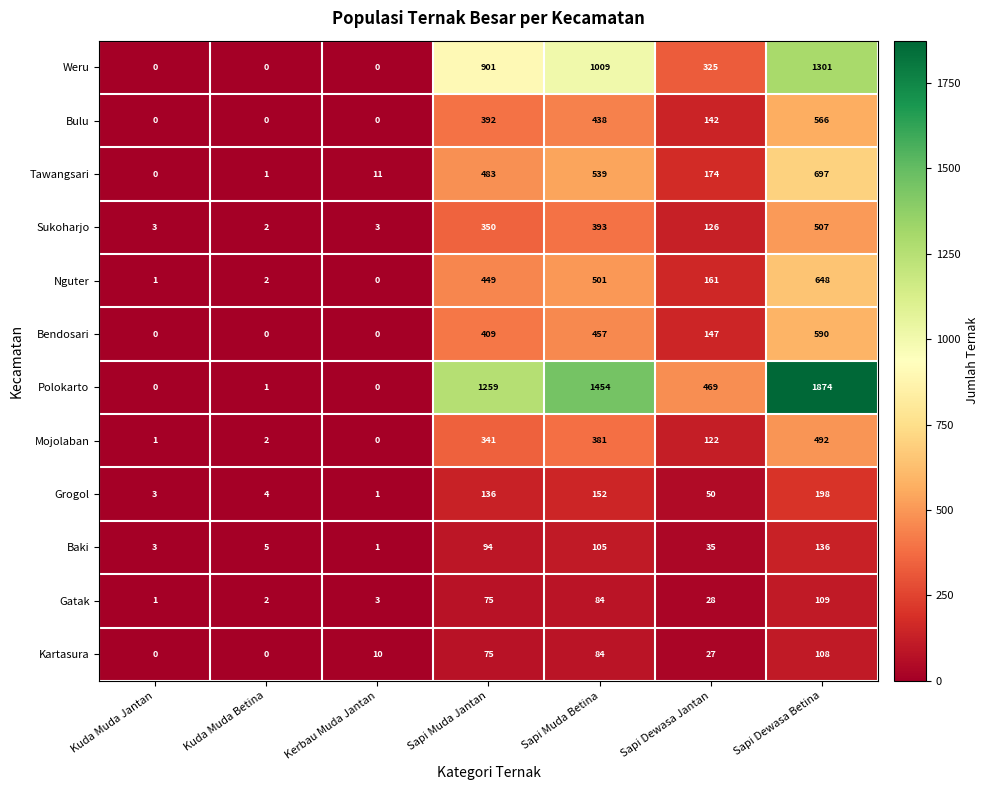

How many data points does each series have?

7